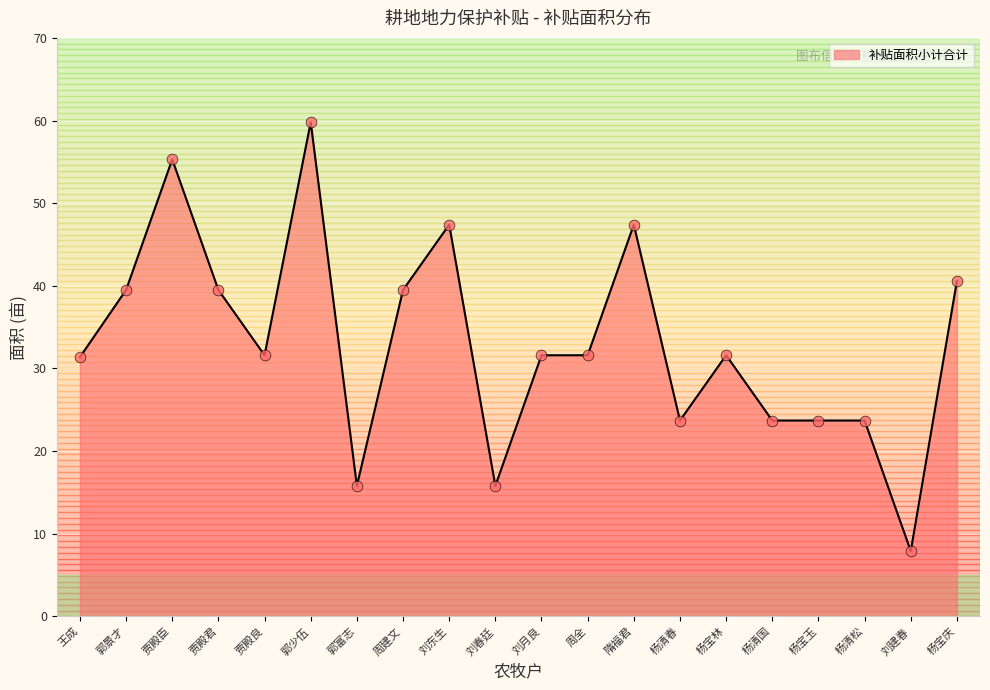

Between 隋福君 and 刘建春, which is larger?

隋福君